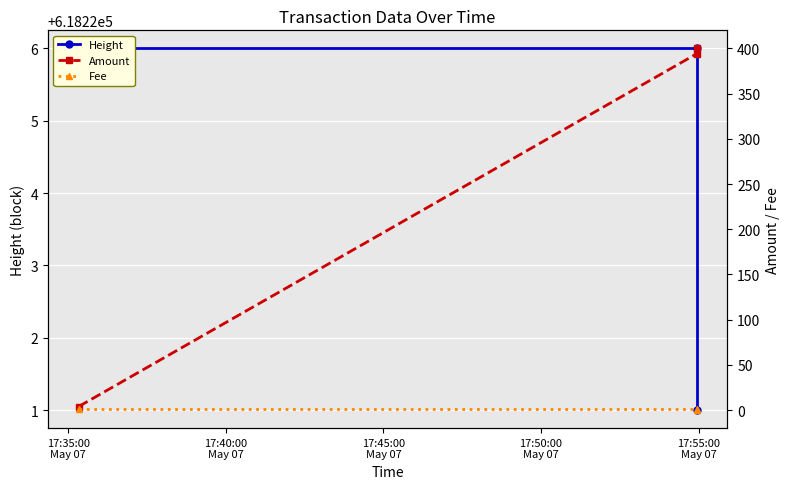

The Height series shows 618226.0 at 17:35:00
May 07. True or false?

True